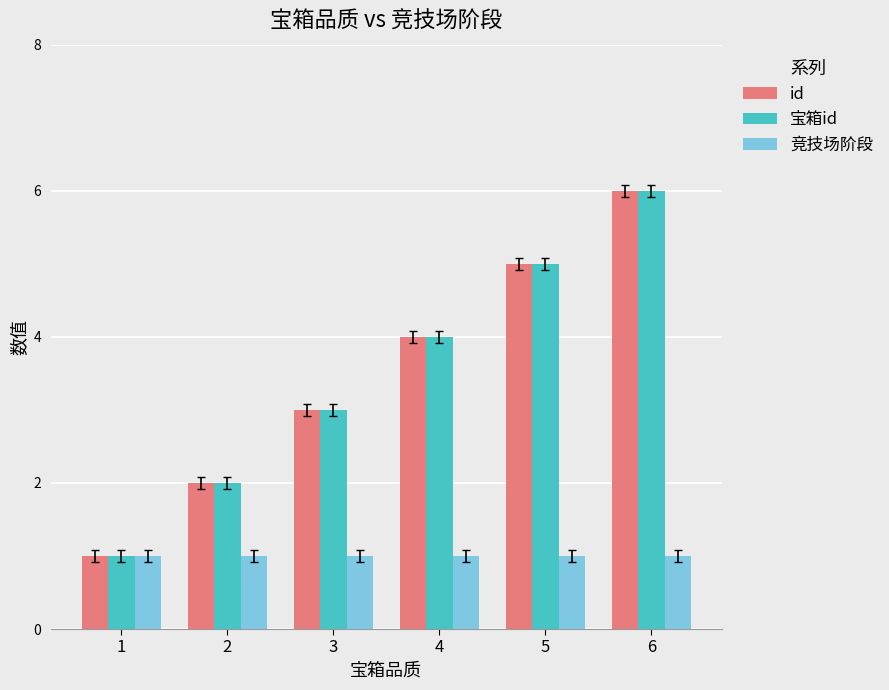

Reading left to right, what are all the values shown in this chart?

id: 1=1	2=2	3=3	4=4	5=5	6=6
宝箱id: 1=1	2=2	3=3	4=4	5=5	6=6
竞技场阶段: 1=1	2=1	3=1	4=1	5=1	6=1